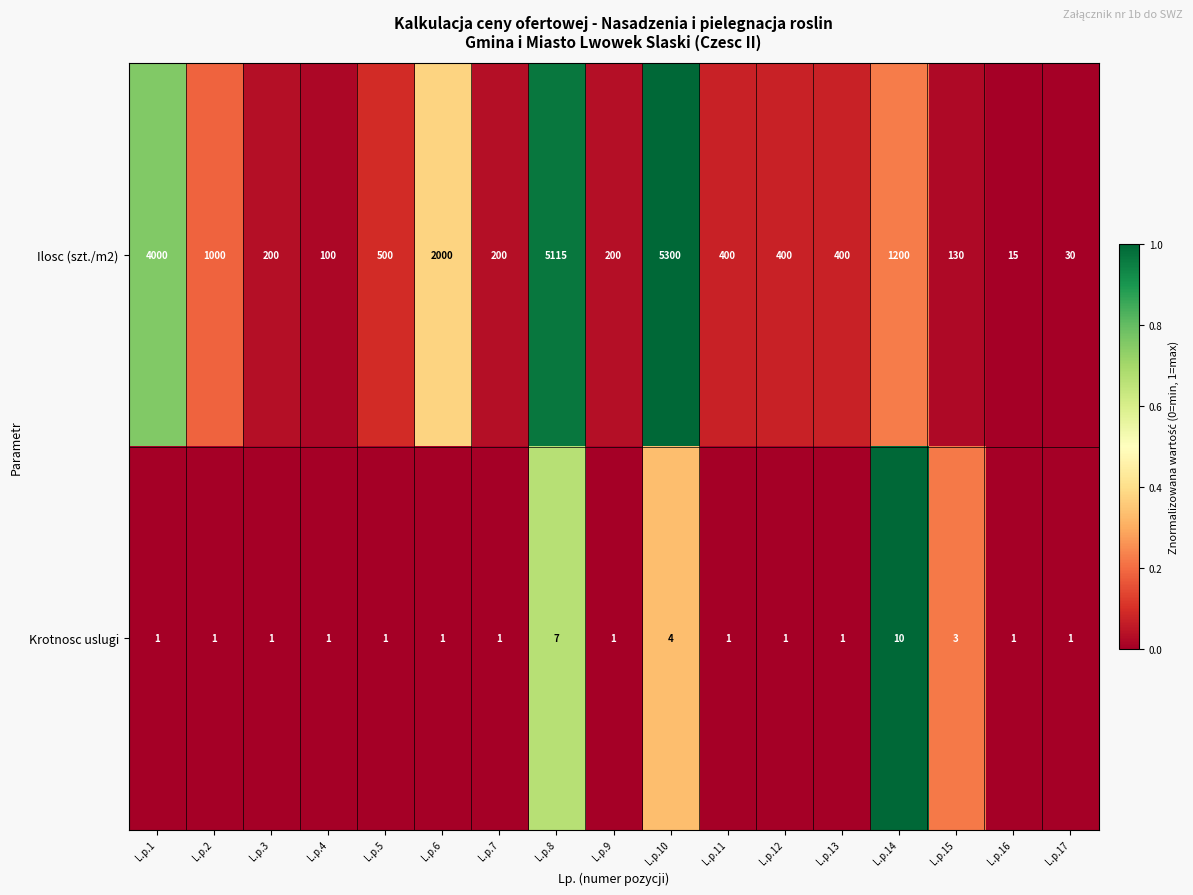

How many series are shown in this chart?

2